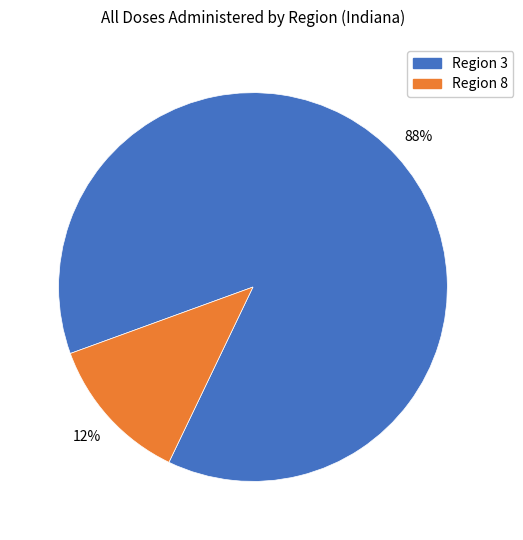

How many slices are in this pie chart?

2